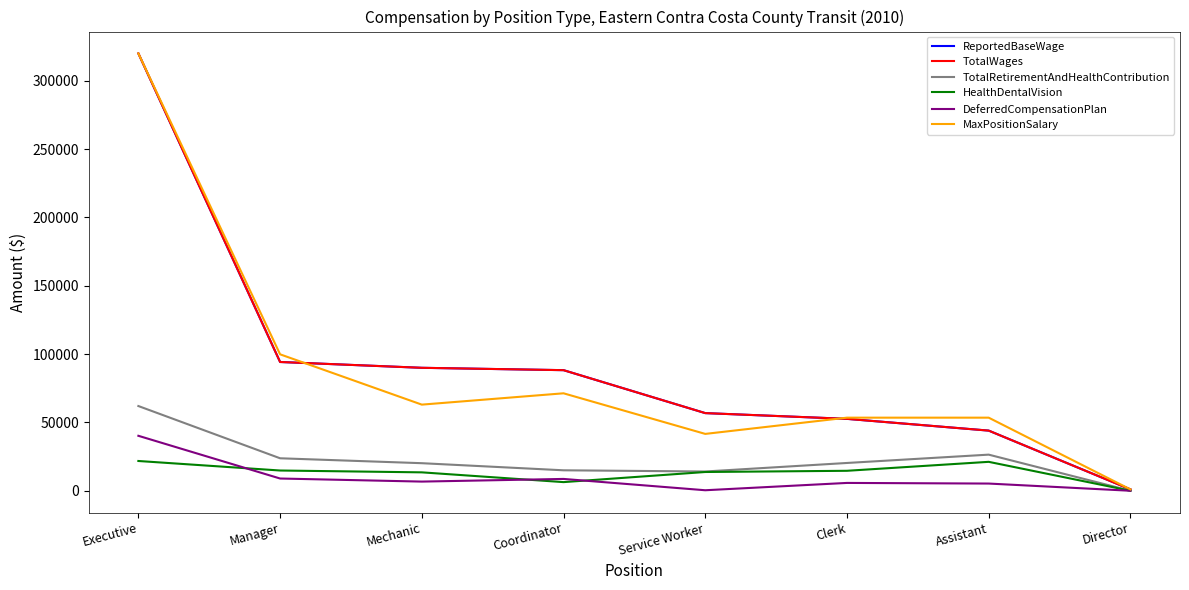

Which series ends up on top after the final intersection of DeferredCompensationPlan and HealthDentalVision?

HealthDentalVision